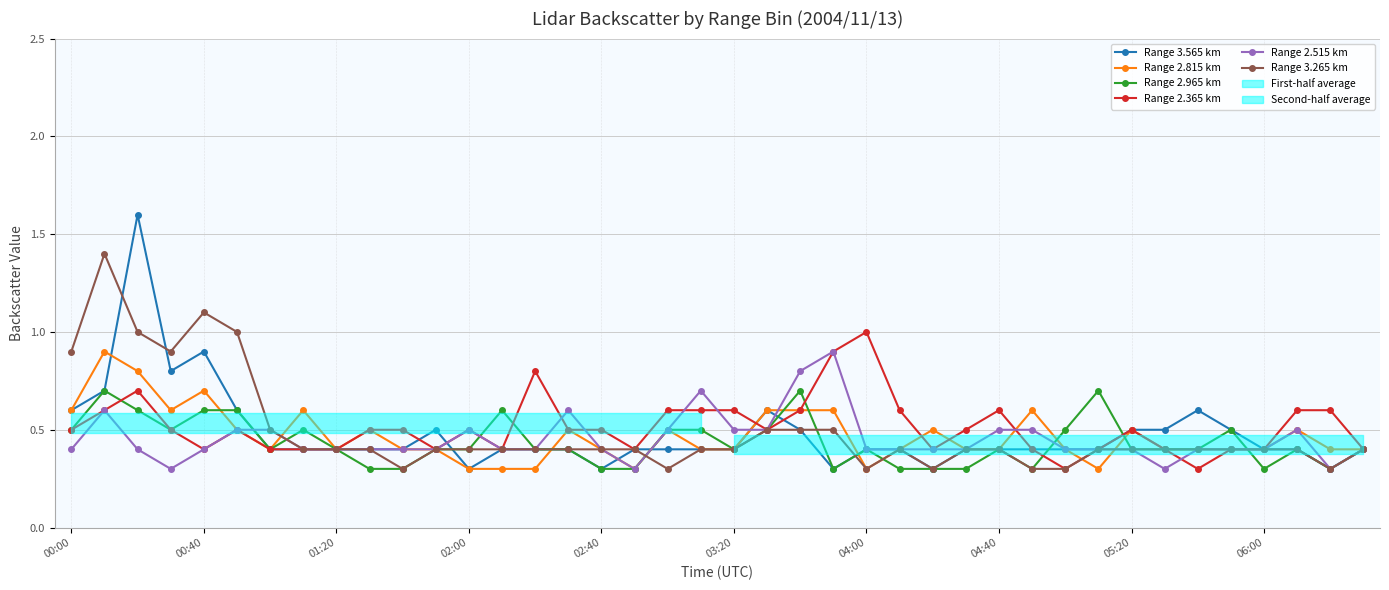

The value of Range 2.815 km at 21 is 0.2. True or false?

False